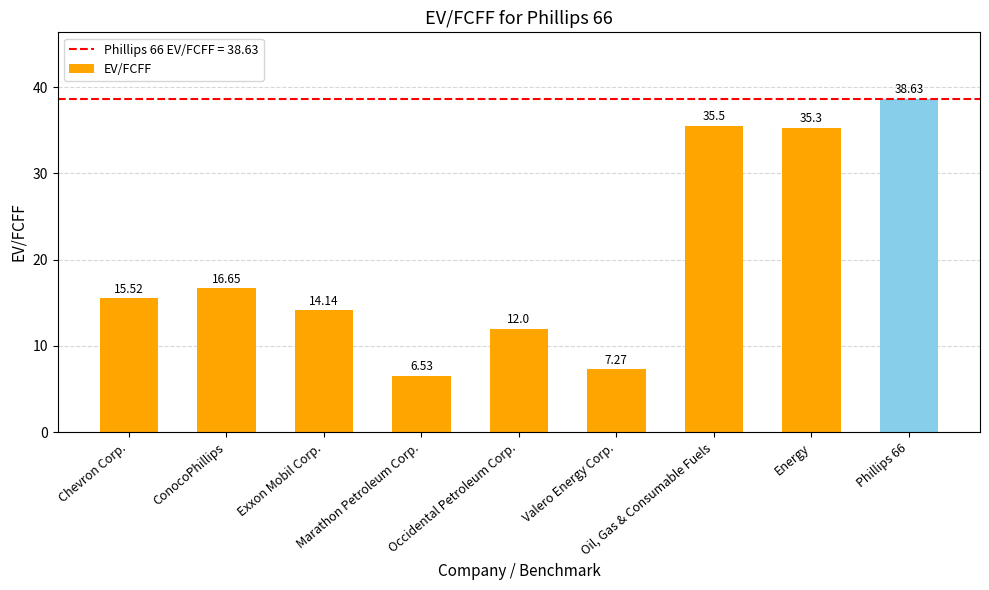

What is the label of the 8th bar from the right?

ConocoPhillips